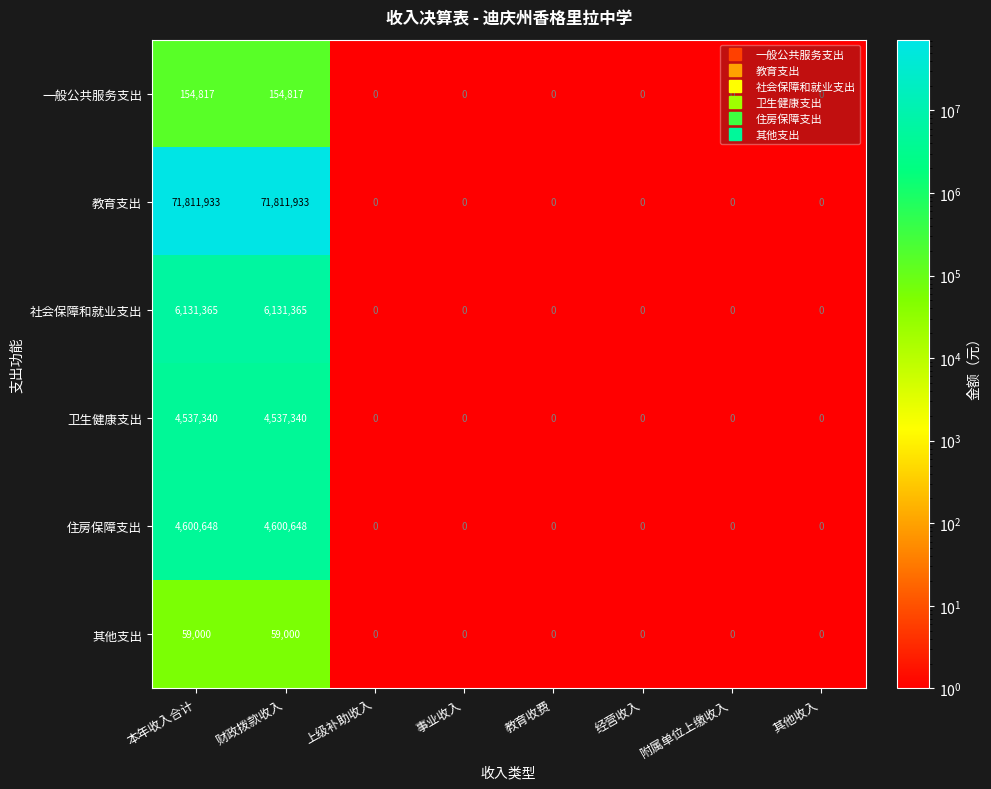

Count the 一般公共服务支出 values in the range 0 to 154817.

8